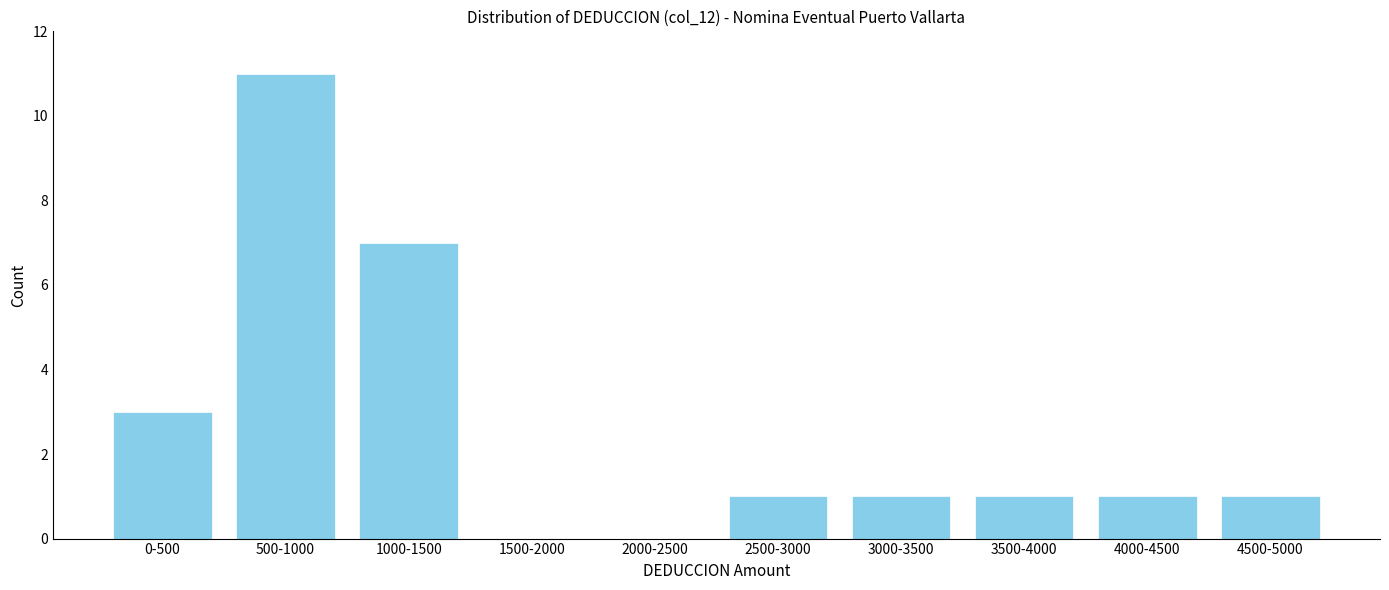

Reading right to left, list all the values displayed in this chart.

4500-5000=1	4000-4500=1	3500-4000=1	3000-3500=1	2500-3000=1	2000-2500=0	1500-2000=0	1000-1500=7	500-1000=11	0-500=3